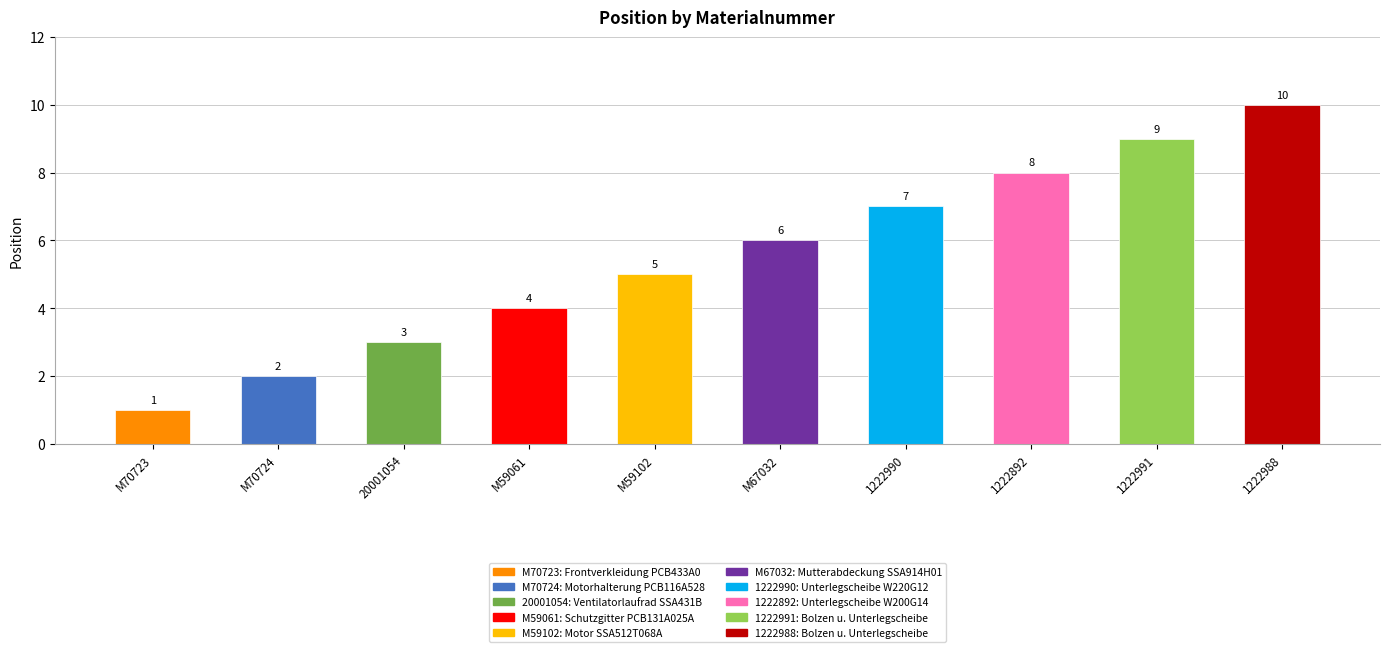

What is the smallest value displayed?

1